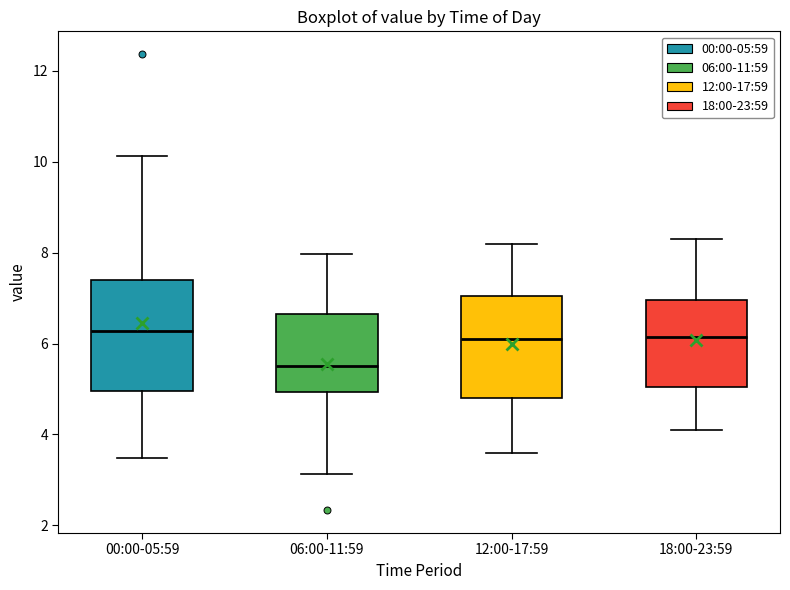

Where does the lower whisker of the box for 12:00-17:59 end on the y-axis? The values are not printed on the chart, so give them approximately, as read against the axis.

3.6